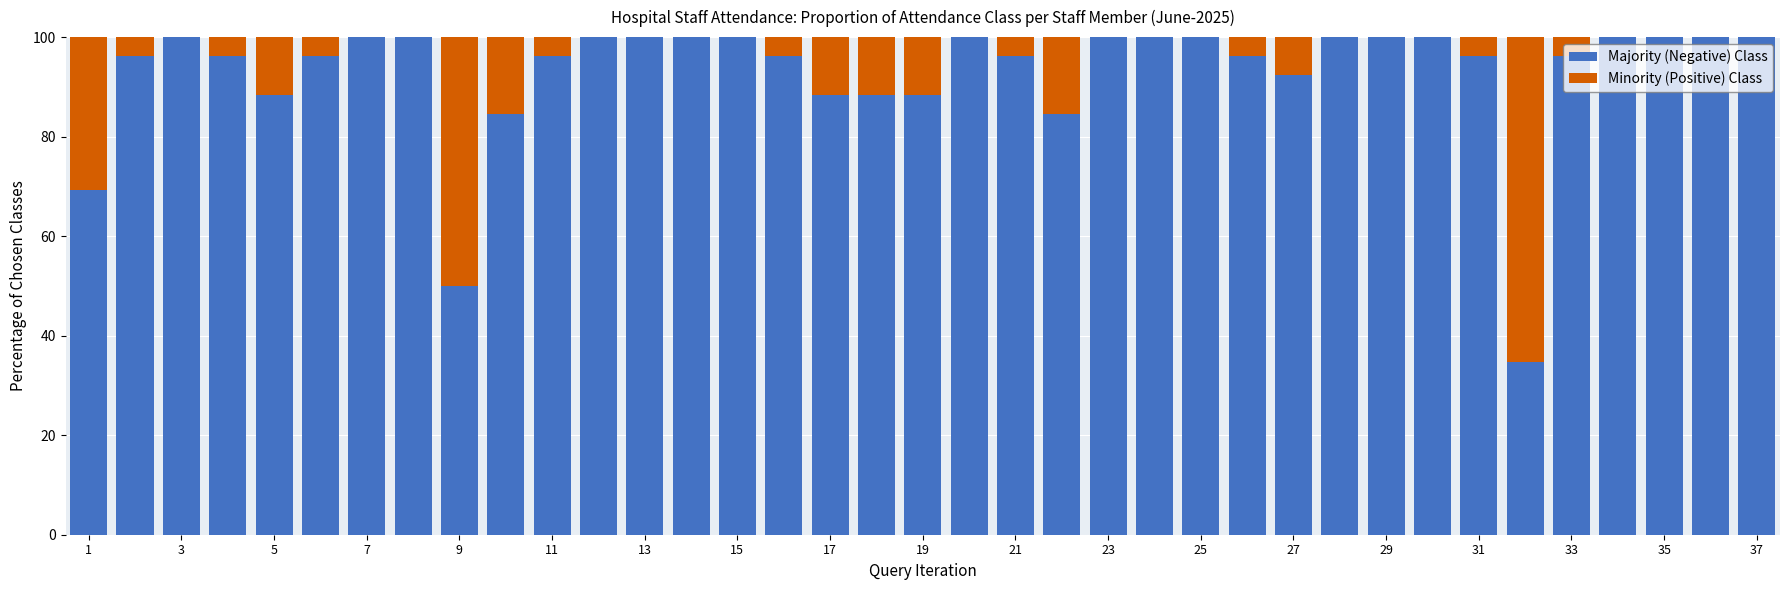

Rank the series by their average value, from lowest to highest.

Minority (Positive) Class, Majority (Negative) Class